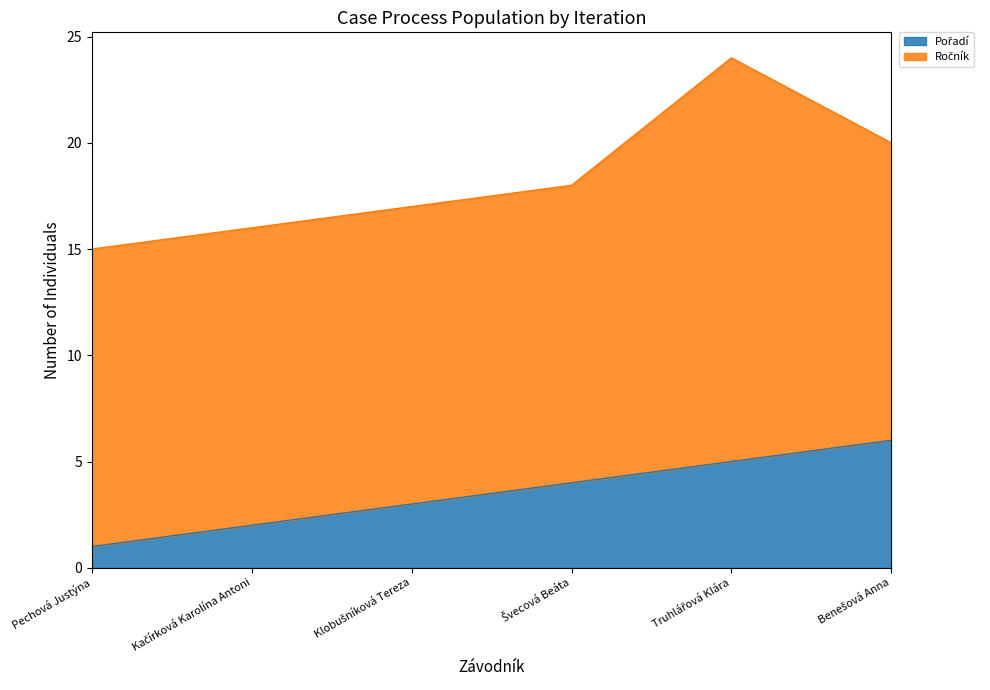

The value at Benešová Anna is 6. True or false?

True